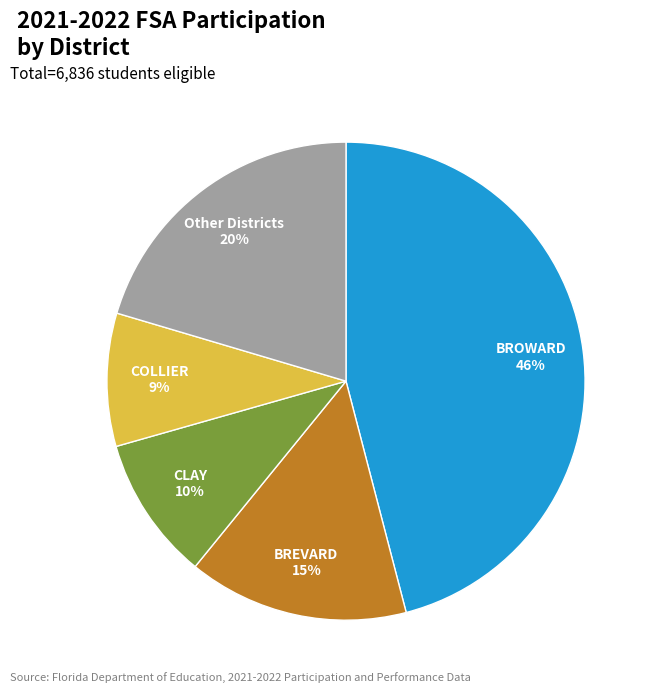

Is it true that CLAY is 1% of the pie?

False